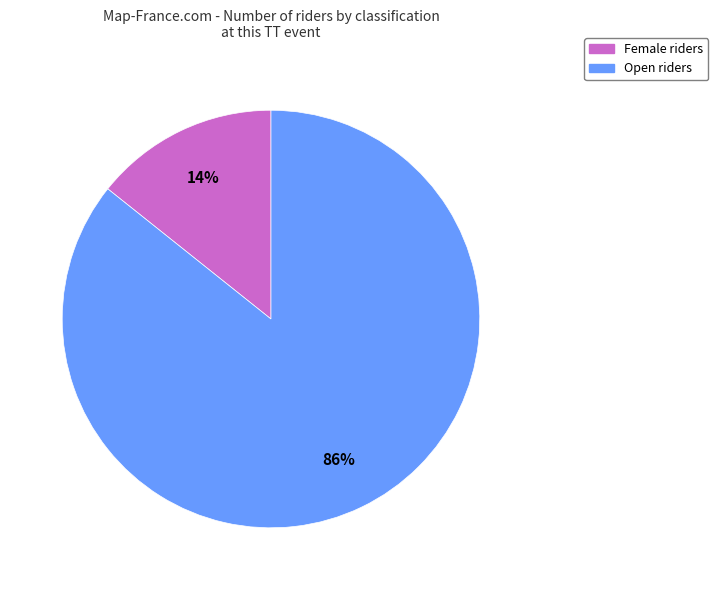

How many slices are in this pie chart?

2